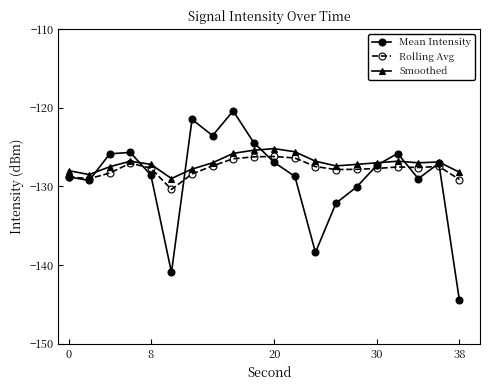

What is the lowest value of the Mean Intensity series?

-144.5